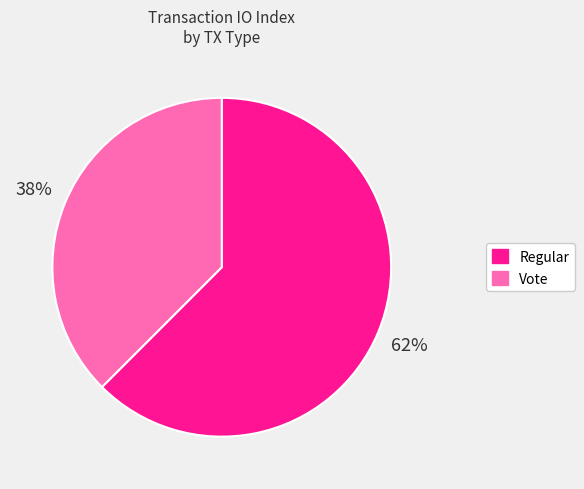

What is the smallest slice in the pie chart?

Vote